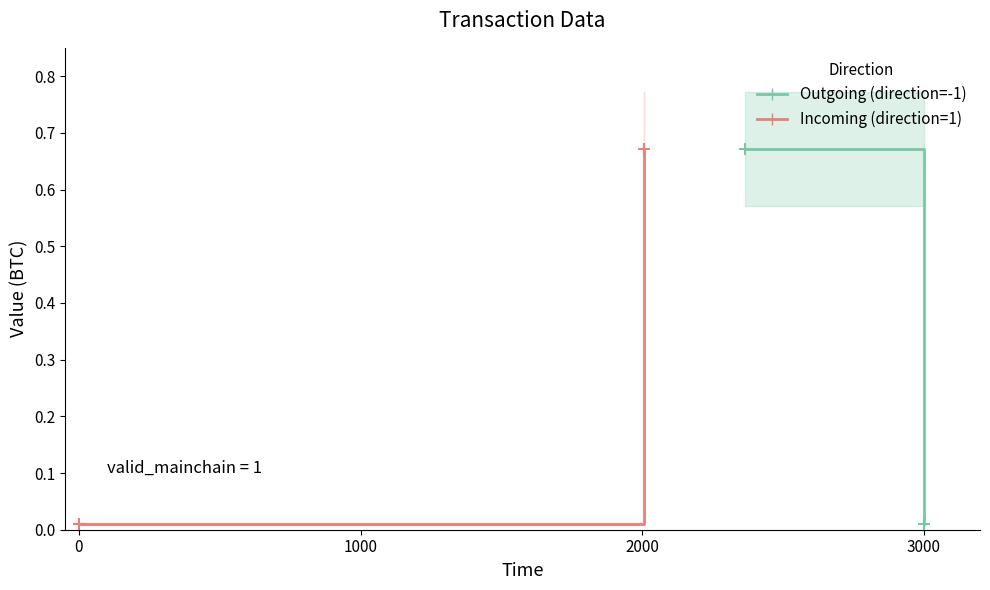

True or false: Incoming (direction=1) has a value of 0.0 at 0.

True